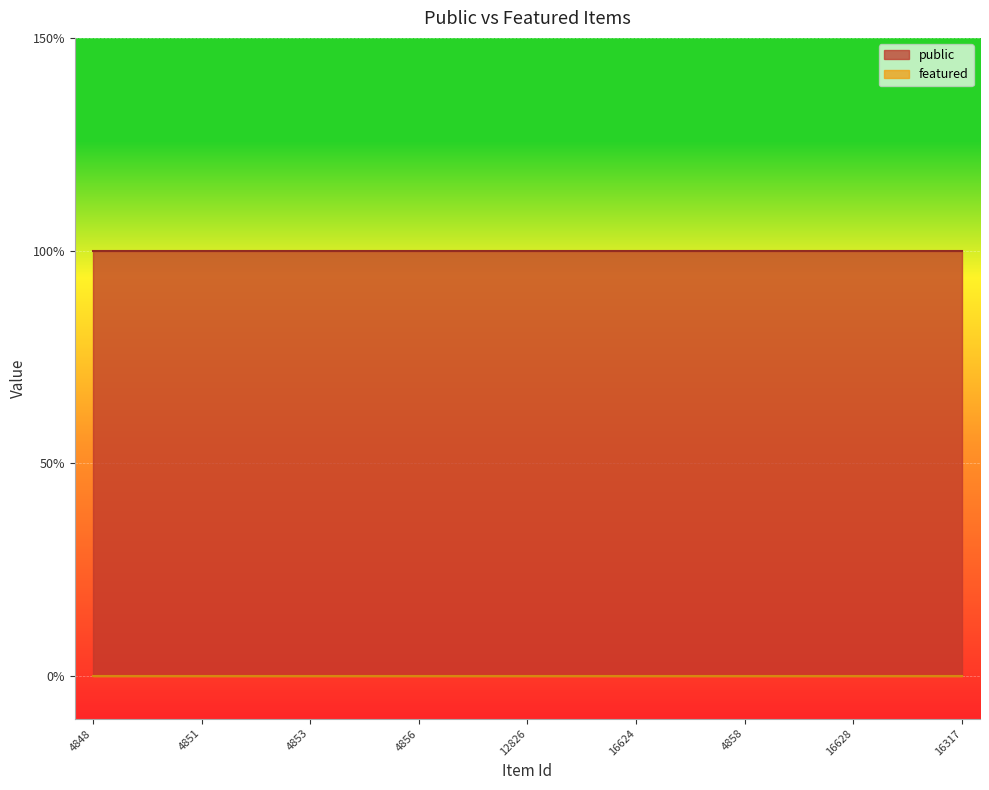

True or false: featured and public cross at least once.

False